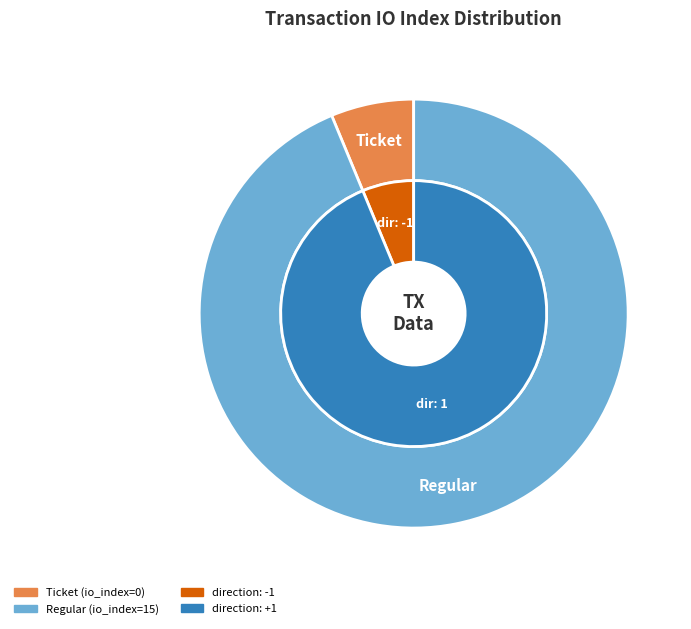

Between Ticket (io_index=0) and Regular (io_index=15), which is larger?

Regular (io_index=15)